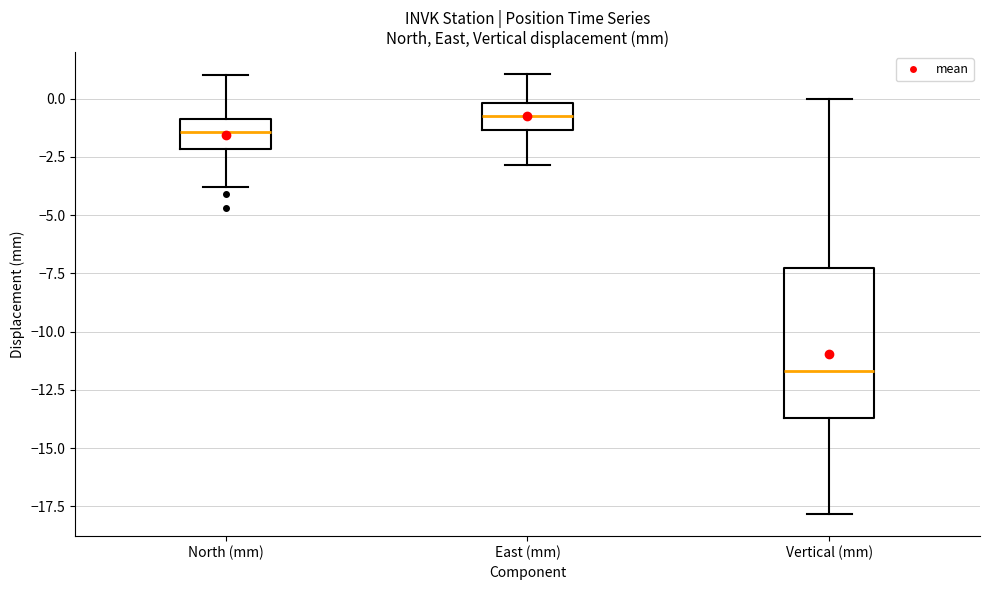

Which box's median line is the lowest?

Vertical (mm)